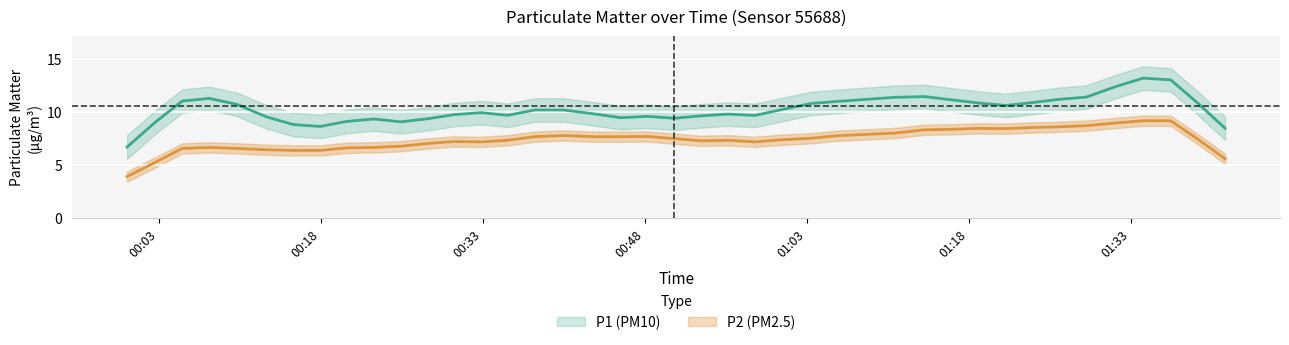

True or false: P1 and P2 intersect in this chart.

False